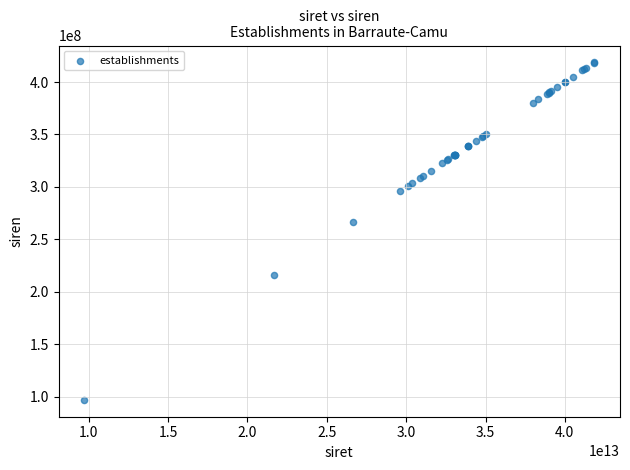

What Y value in the scatter plot is closest to 257878013?

266400910